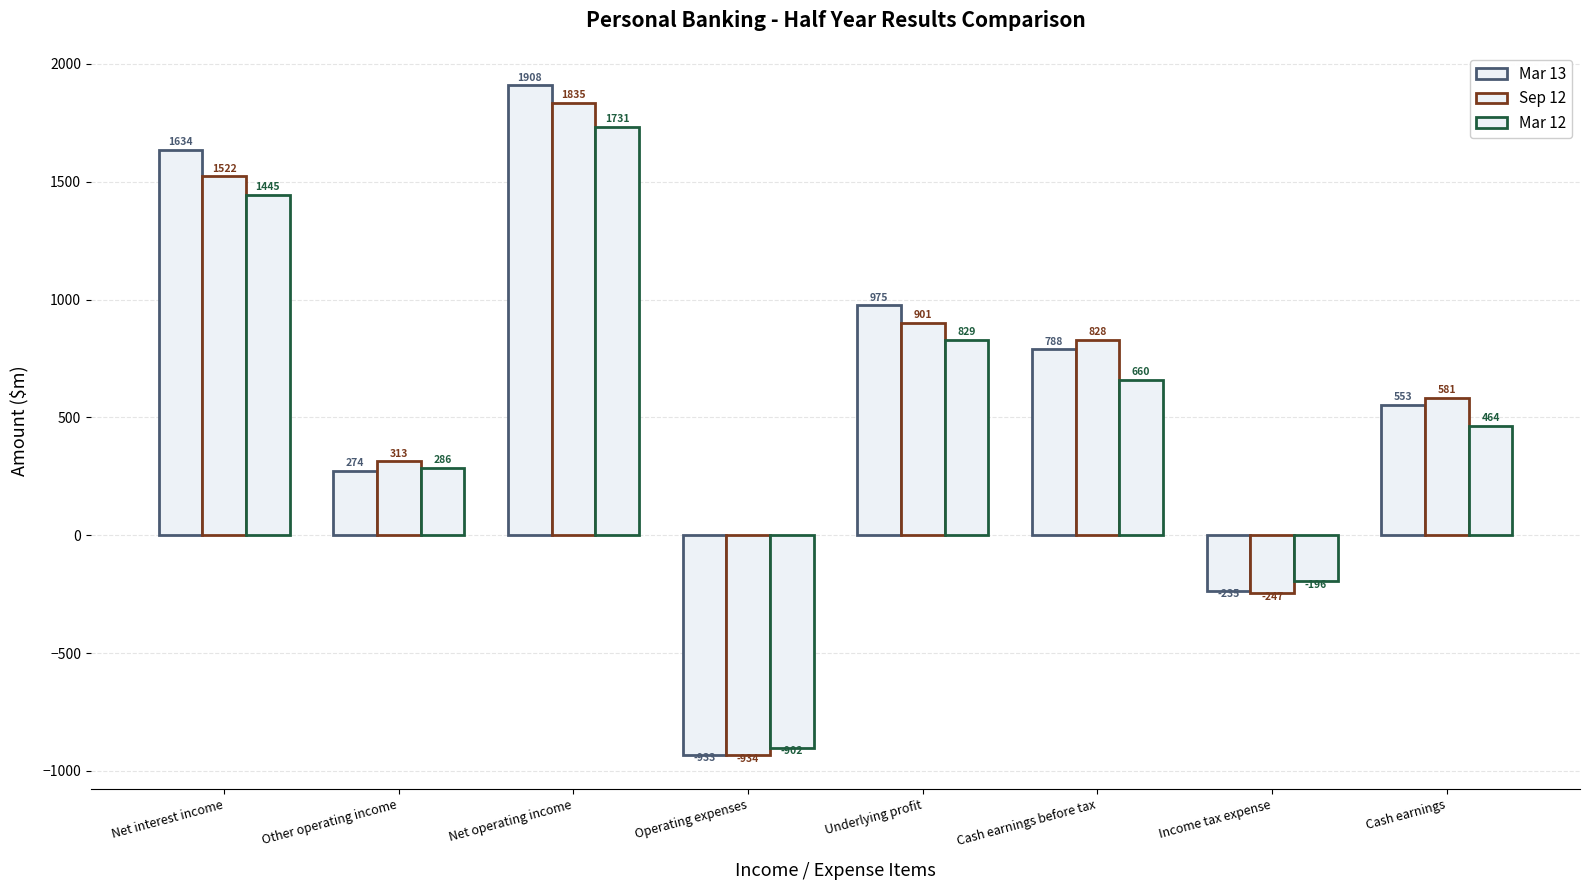

Are the bars grouped side by side (vs. stacked)?

Yes